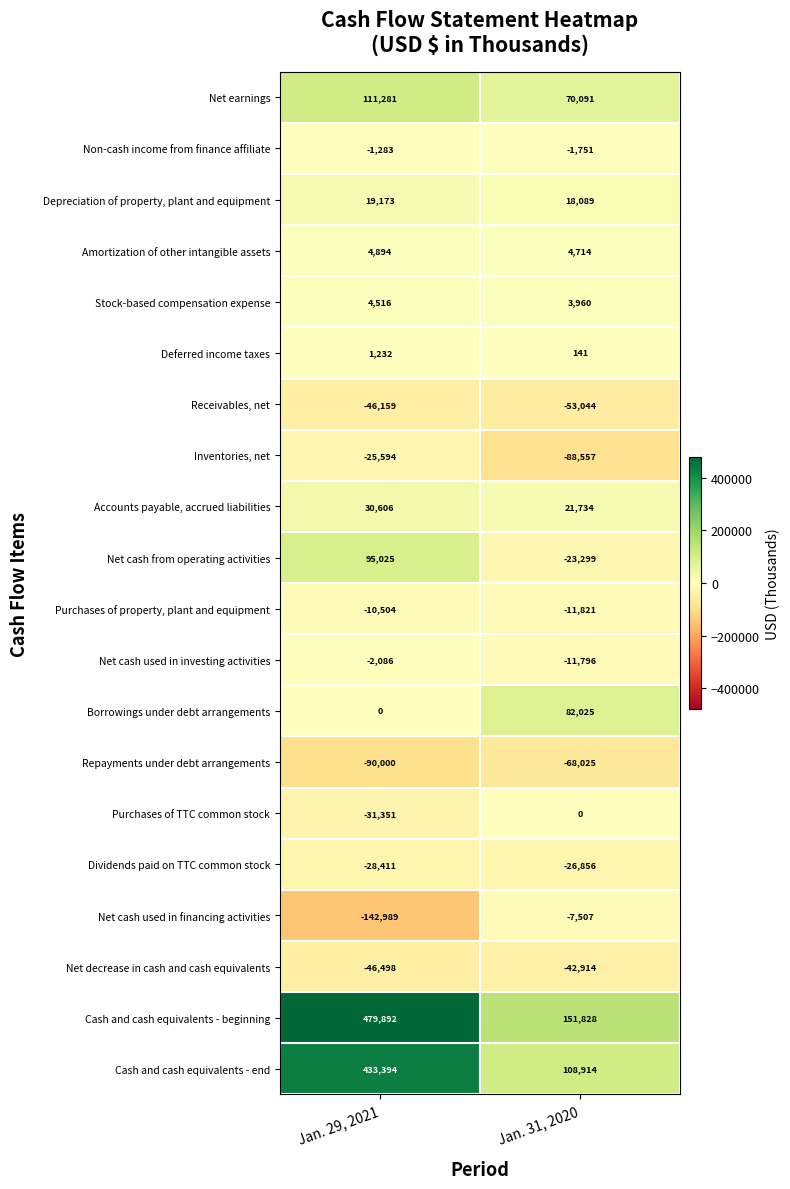

List the series in order of their peak value, highest first.

Cash and cash equivalents - beginning, Cash and cash equivalents - end, Net earnings, Net cash from operating activities, Borrowings under debt arrangements, Accounts payable, accrued liabilities, Depreciation of property, plant and equipment, Amortization of other intangible assets, Stock-based compensation expense, Deferred income taxes, Purchases of TTC common stock, Non-cash income from finance affiliate, Net cash used in investing activities, Net cash used in financing activities, Purchases of property, plant and equipment, Inventories, net, Dividends paid on TTC common stock, Net decrease in cash and cash equivalents, Receivables, net, Repayments under debt arrangements